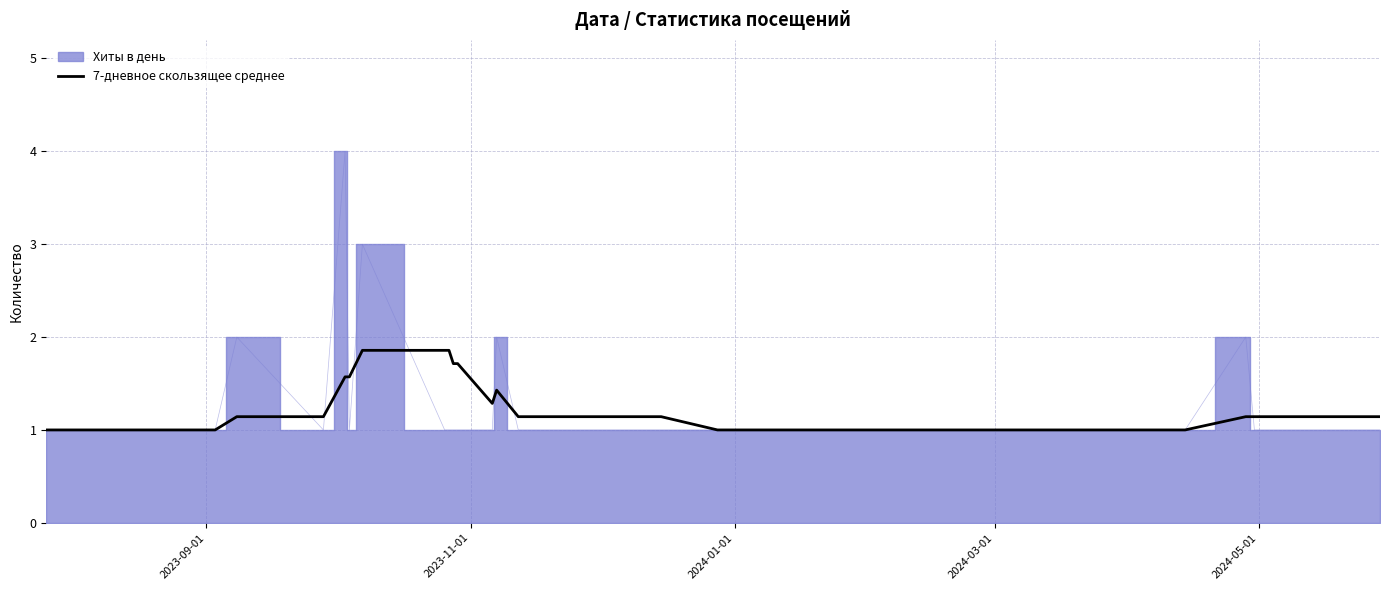

Does the chart have visible grid lines?

Yes